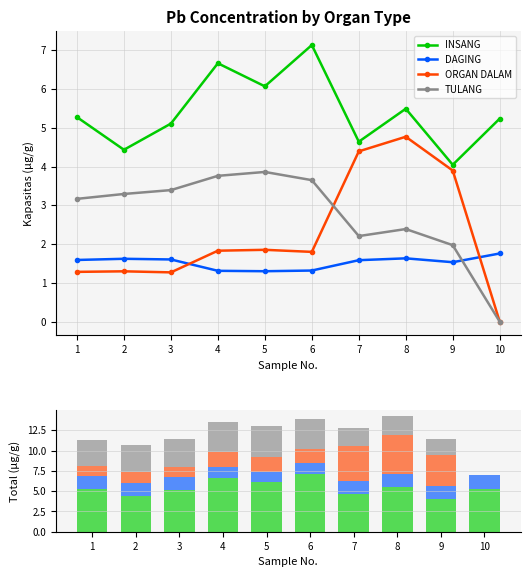

At which label does DAGING reach its peak?

10